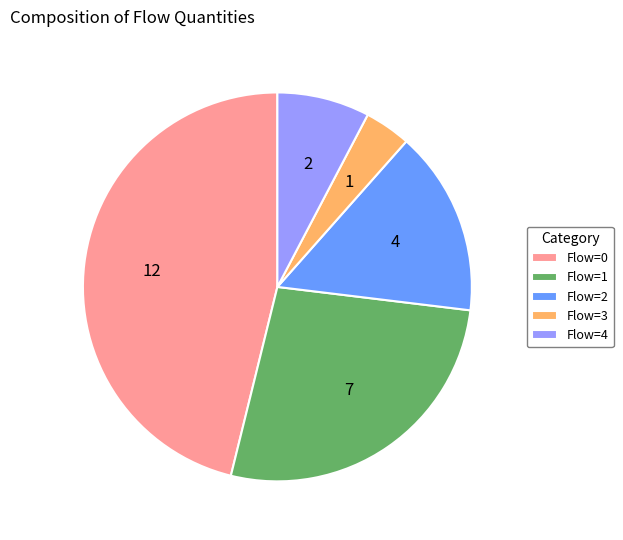

Rank the categories by value from highest to lowest.

Flow=0, Flow=1, Flow=2, Flow=4, Flow=3